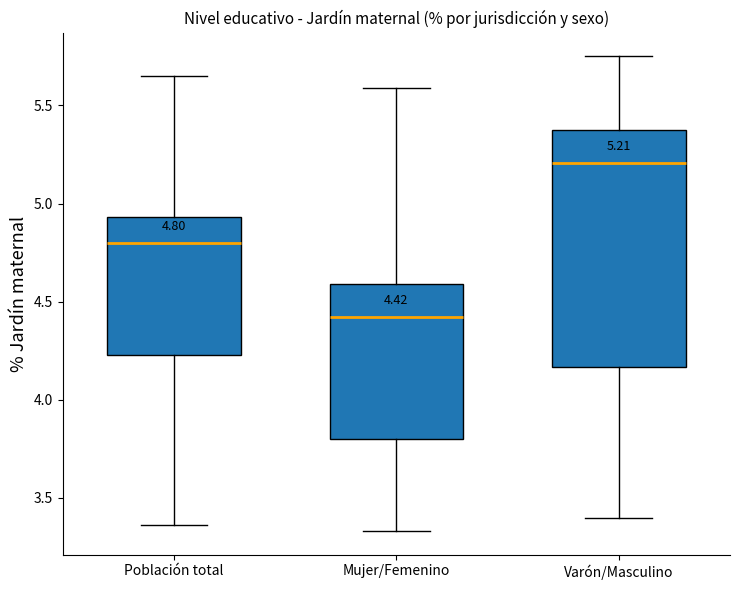

Which box is the tallest, from its lower edge to its upper edge?

Varón/Masculino